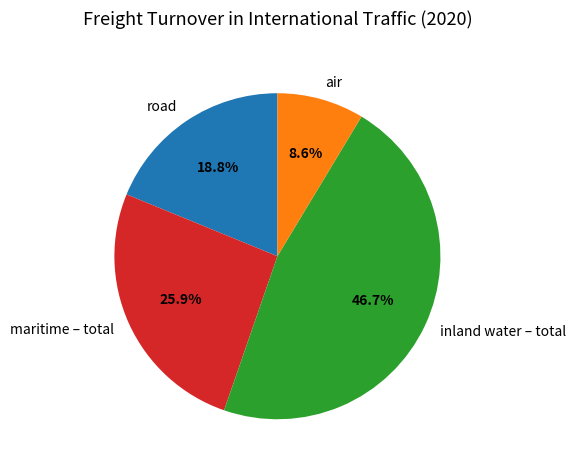

Count the number of slices in the pie.

4